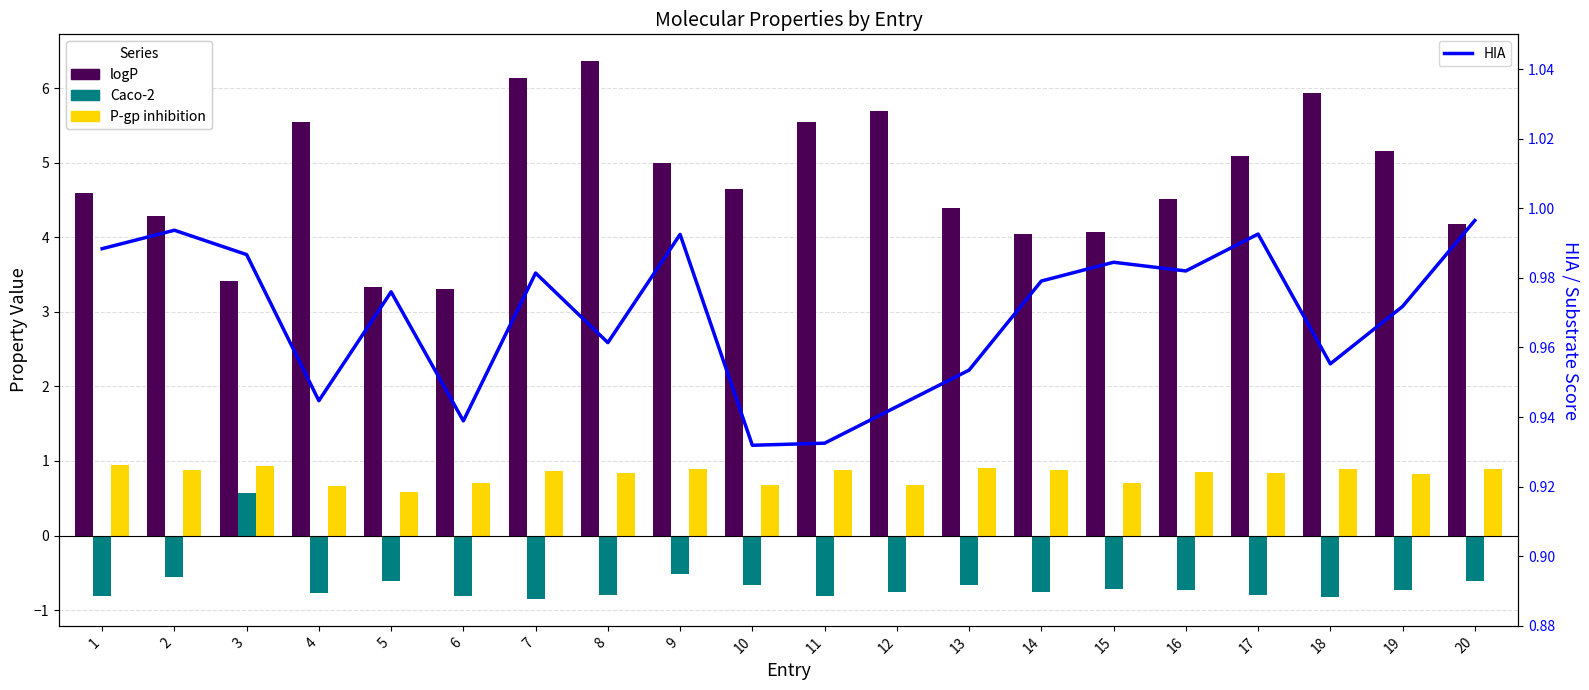

Rank the series at 19 from lowest to highest value.

Caco-2, P-gp inhibition, HIA, logP